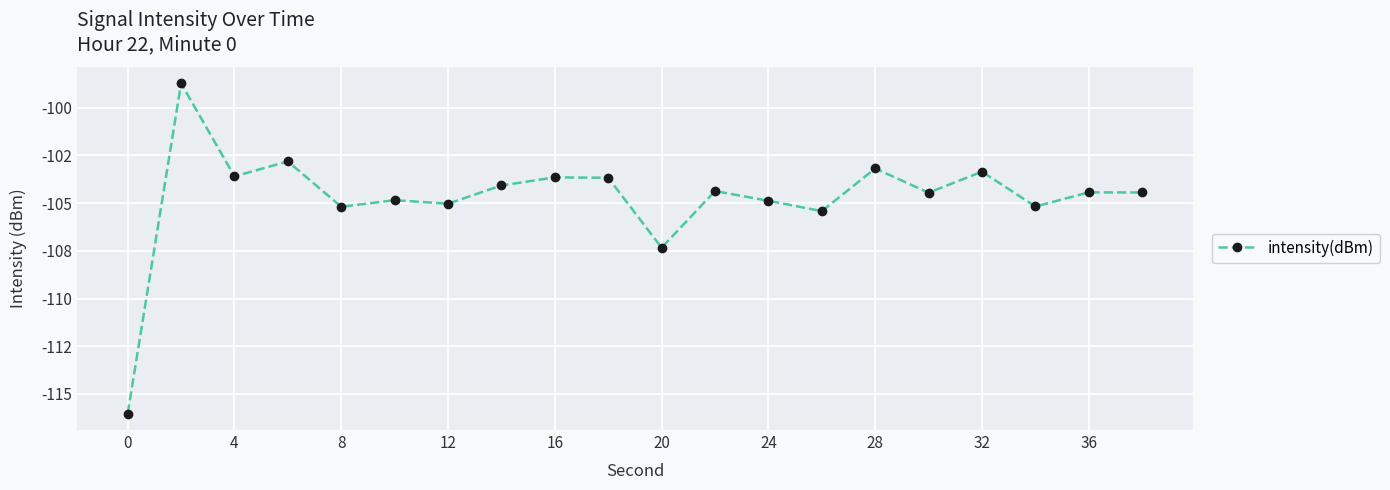

Does the chart have visible grid lines?

Yes